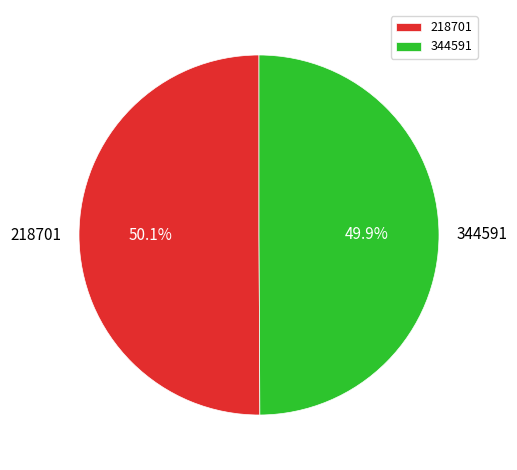

Count the number of slices in the pie.

2